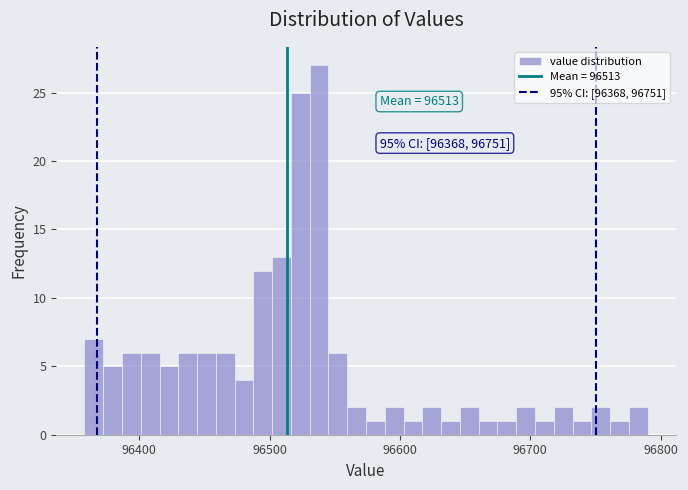

Read against the x-axis, roughly where is the centre of the tallest bar?

96540